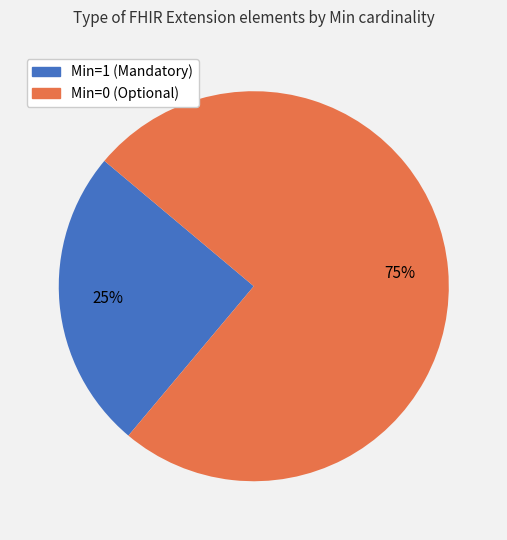

To the nearest percent, what is the difference between the largest and smallest slice percentages?

50%